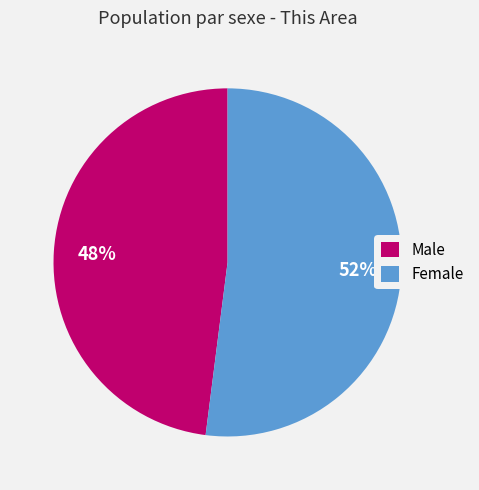

Combined, do Male and Female account for over 50%?

Yes